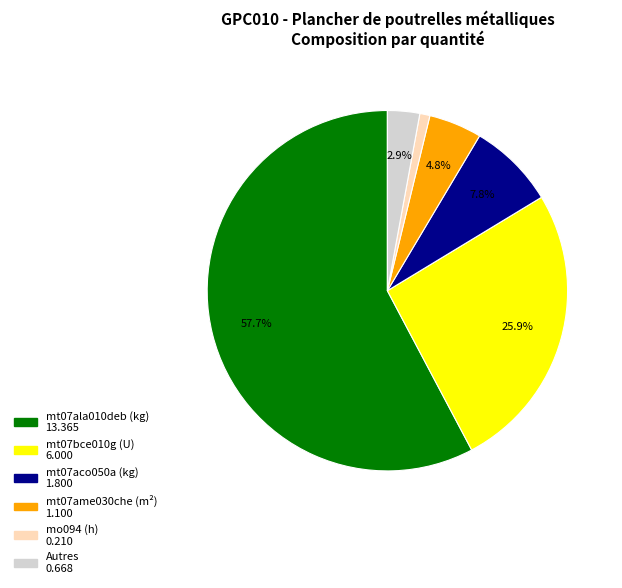

Is there a majority slice in this chart?

Yes